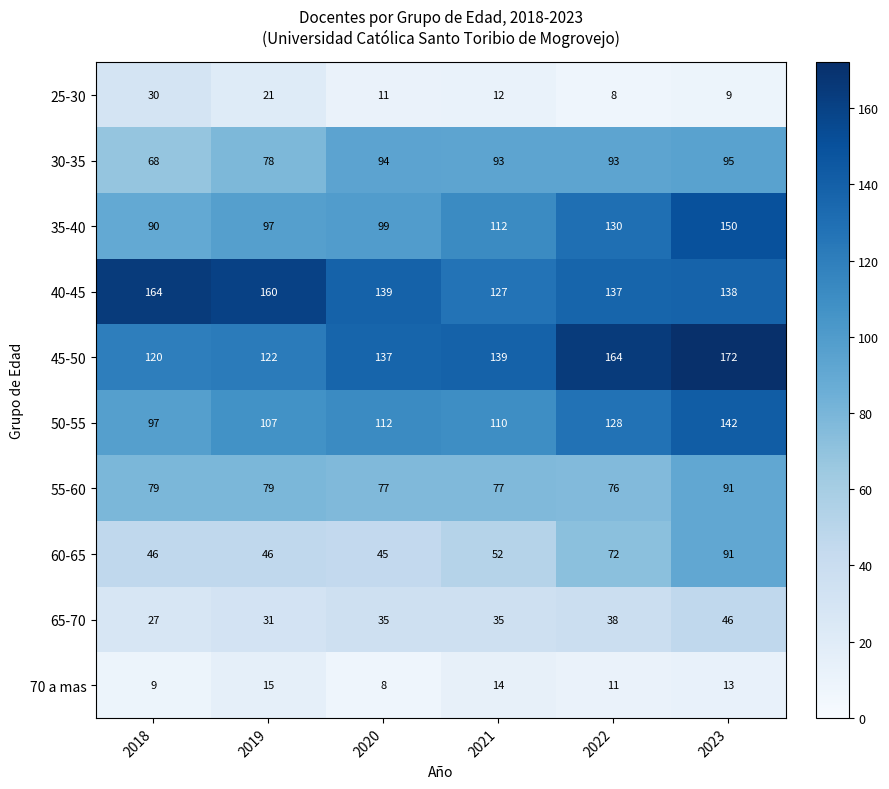

Which series has the largest total across all categories?

40-45